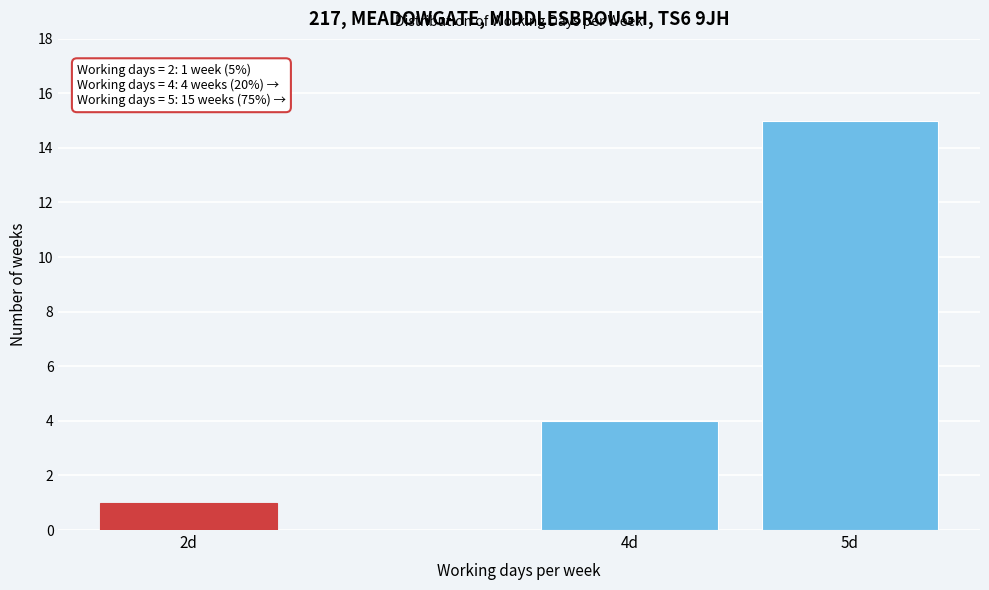

Reading left to right, transcribe all the data shown in this chart.

1	4	15